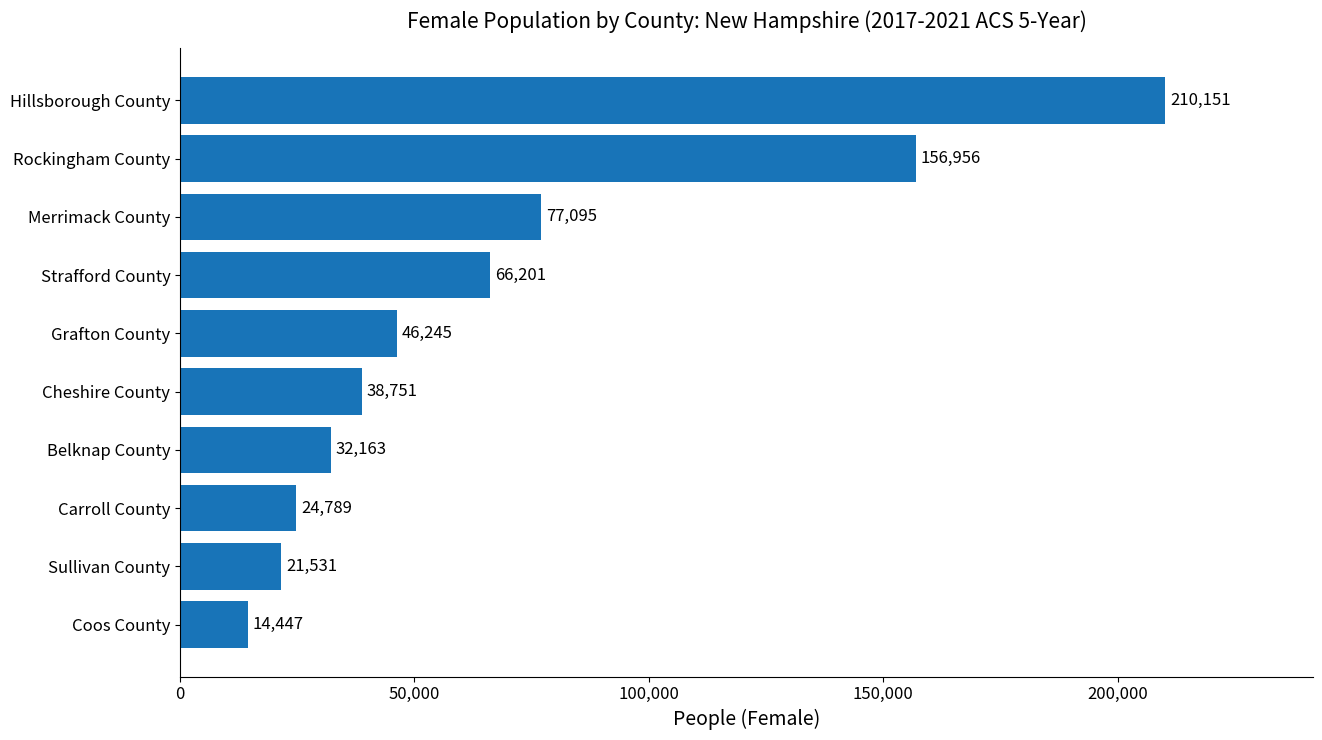

Reading bottom to top, list all the values displayed in this chart.

14447	21531	24789	32163	38751	46245	66201	77095	156956	210151